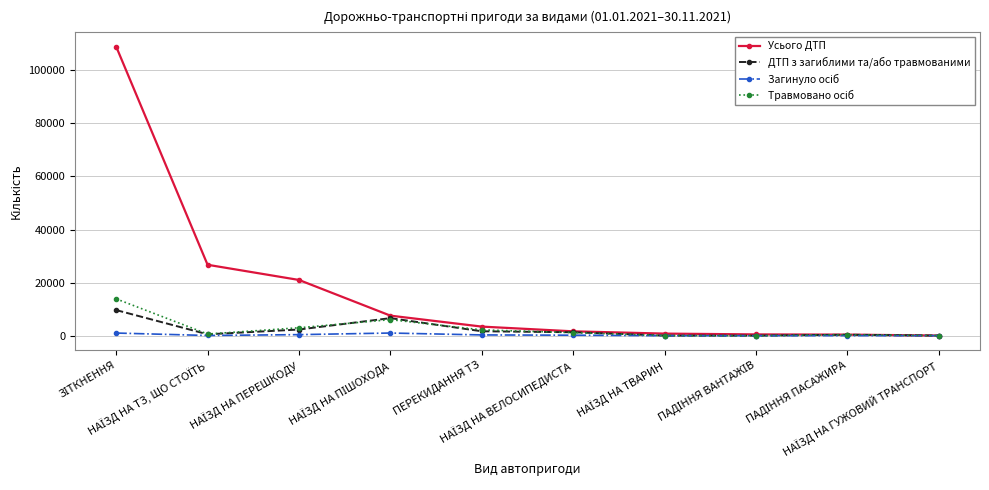

What is the difference between the second highest and minimum values in the ДТП з загиблими та/або травмованими series?

6599